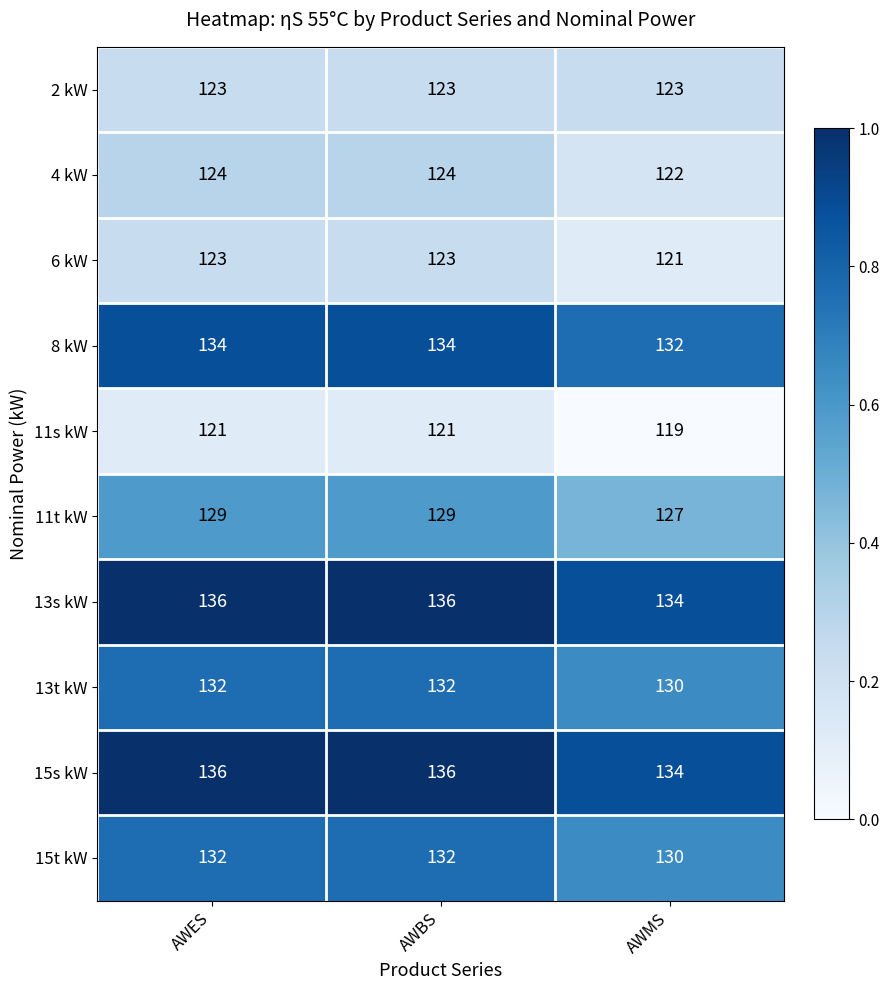

What is the difference between the highest and lowest values at AWES?

15